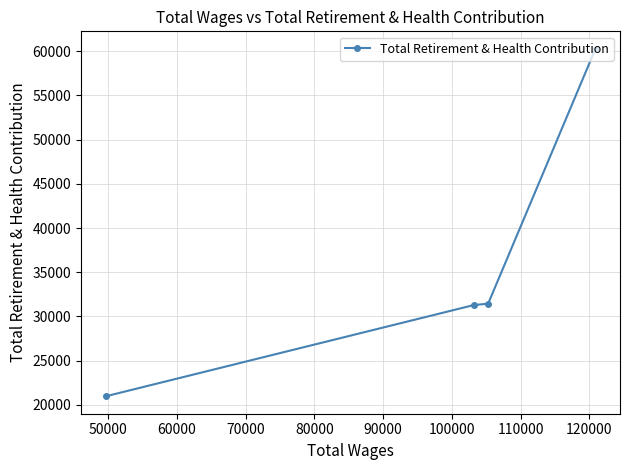

What is the maximum value shown in the chart?

60289